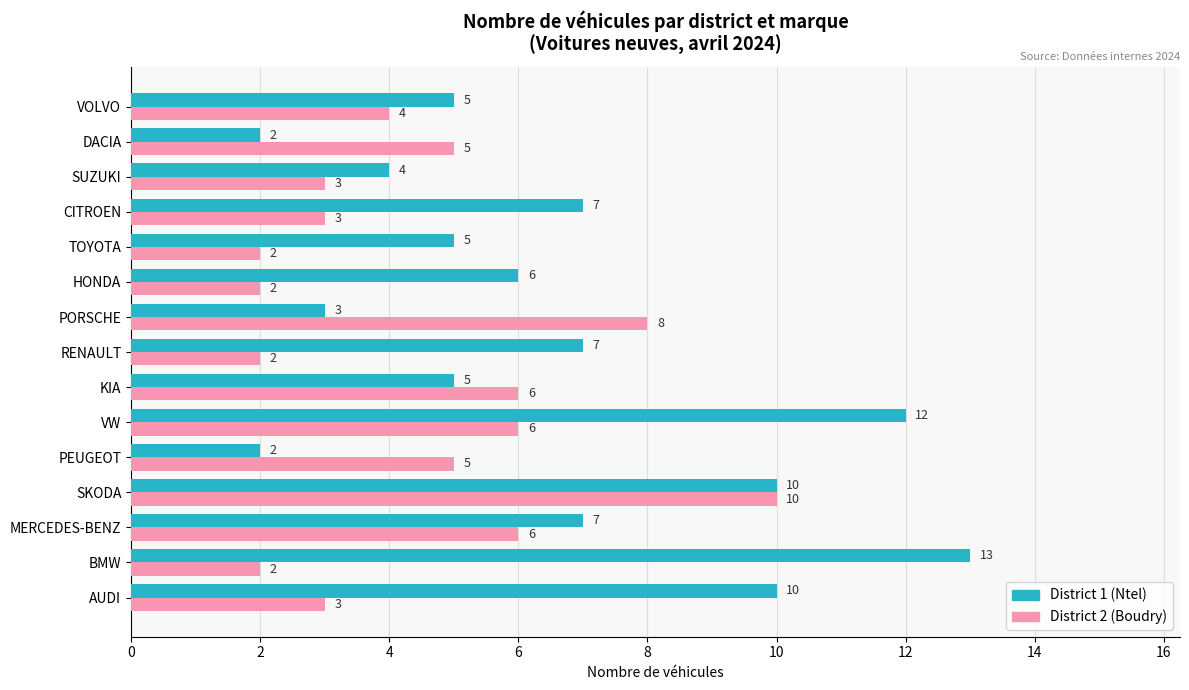

What is the total value across all series at SKODA?

20